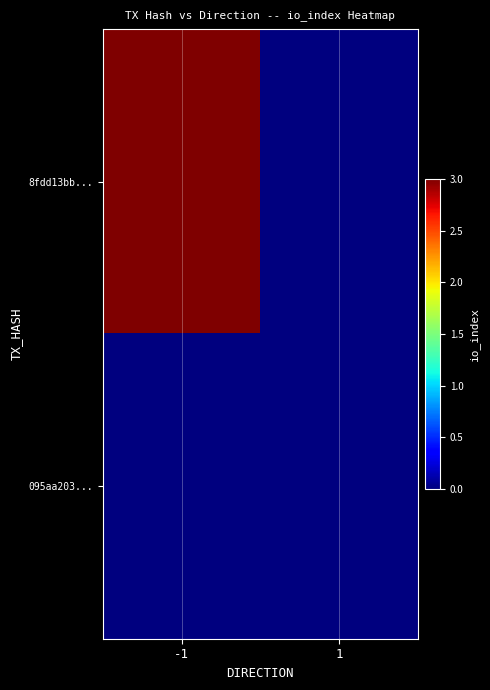

Which series has the largest range (max minus min)?

8fdd13bb...